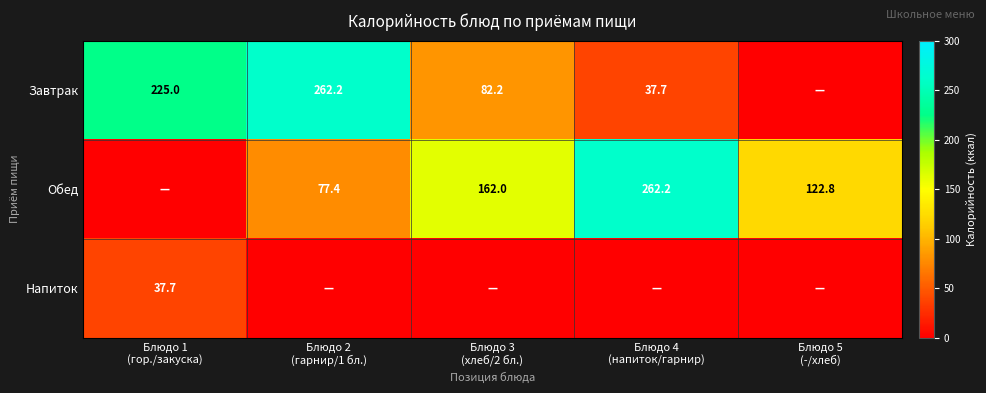

Which has a higher value, Блюдо 1
(гор./закуска) or Блюдо 2
(гарнир/1 бл.)?

Блюдо 2
(гарнир/1 бл.)